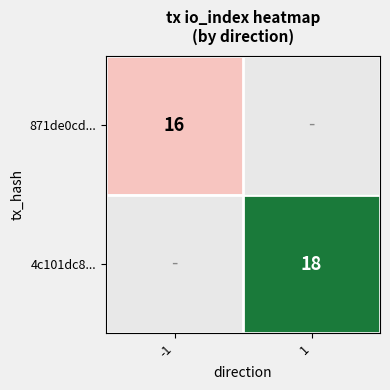

The value of 4c101dc8... at 1 is 28. True or false?

False